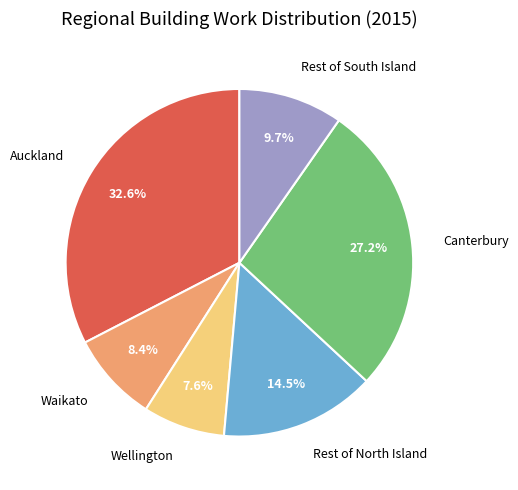

Count the number of slices in the pie.

6